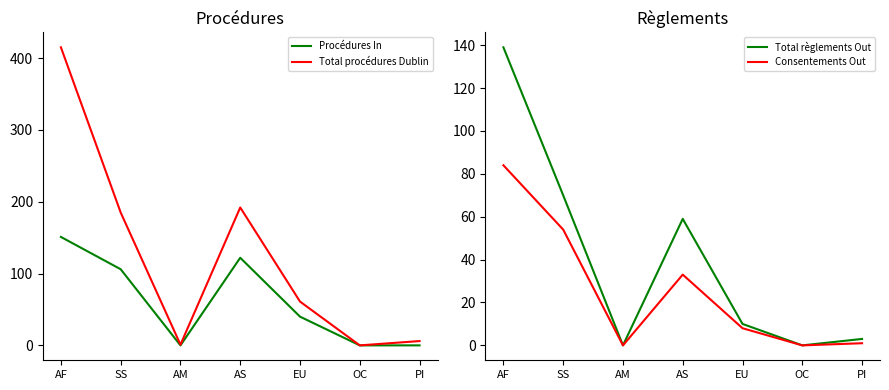

Is the value of Total procédures Dublin at OC greater than the value of Consentements Out at AM?

No